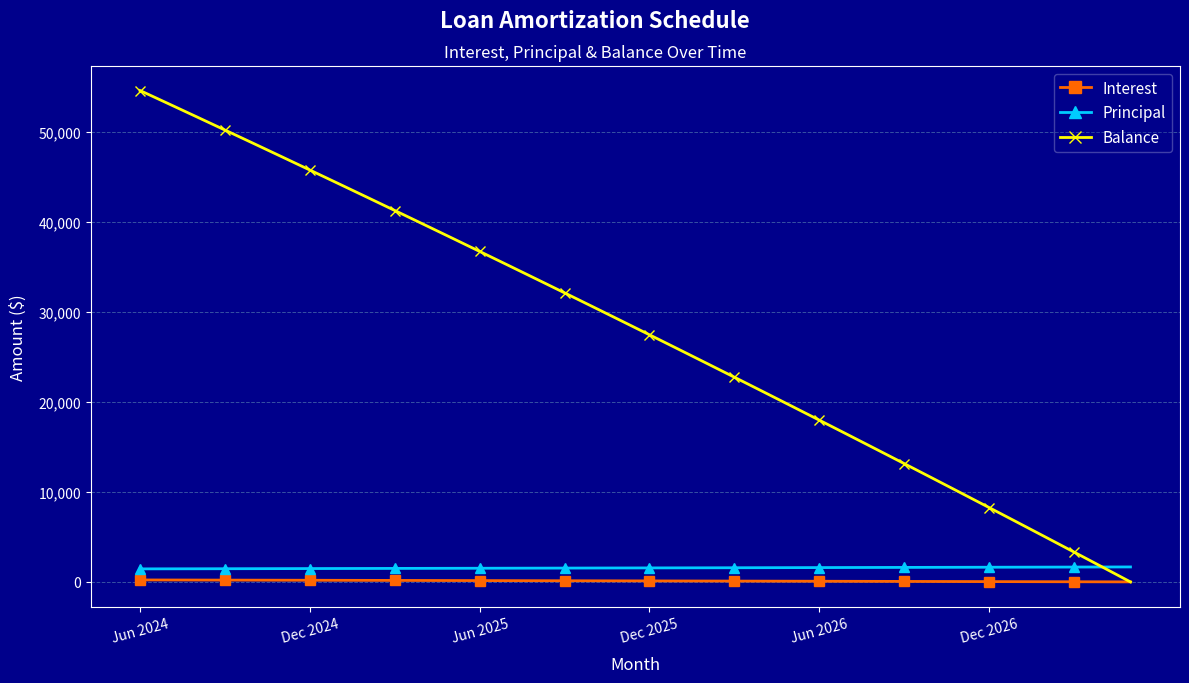

What is the minimum value shown in the chart?

1.0